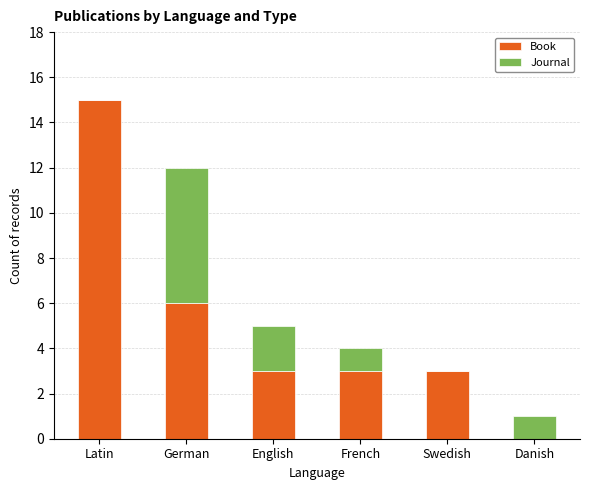

What value does the Book series have at Swedish?

3